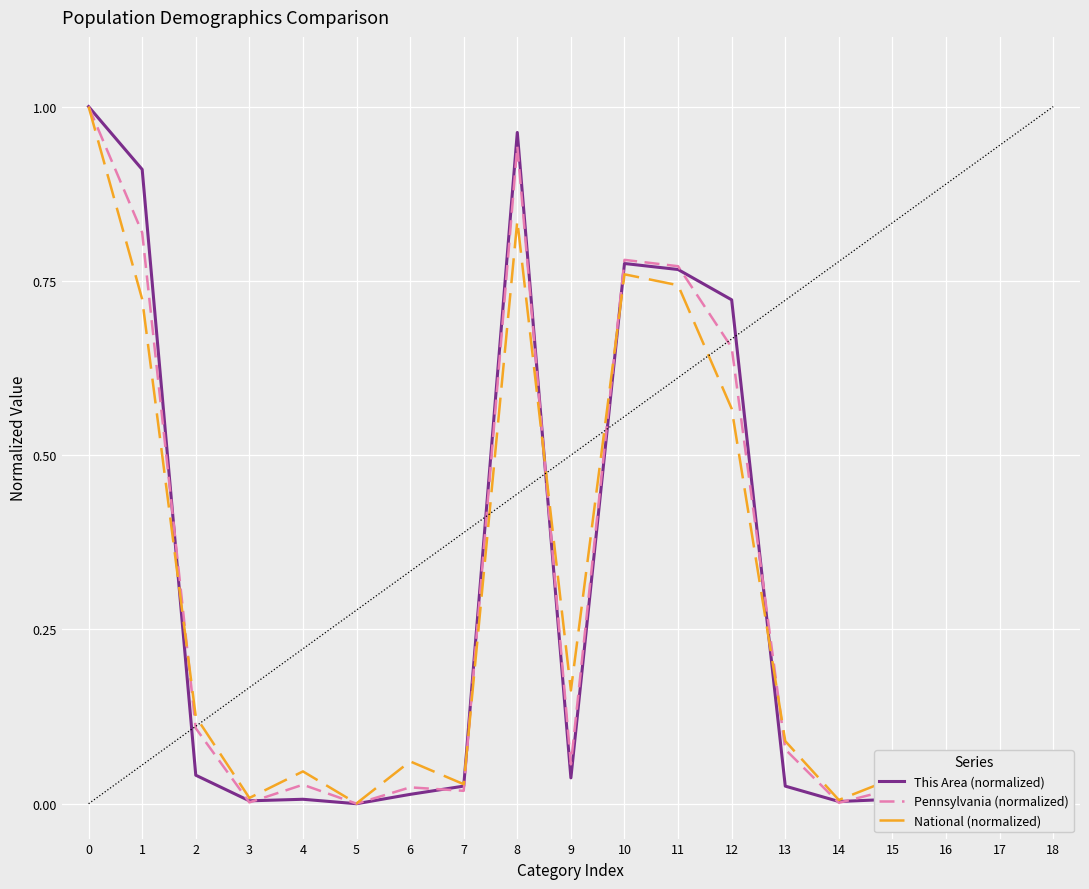

How many lines are shown in the chart?

3